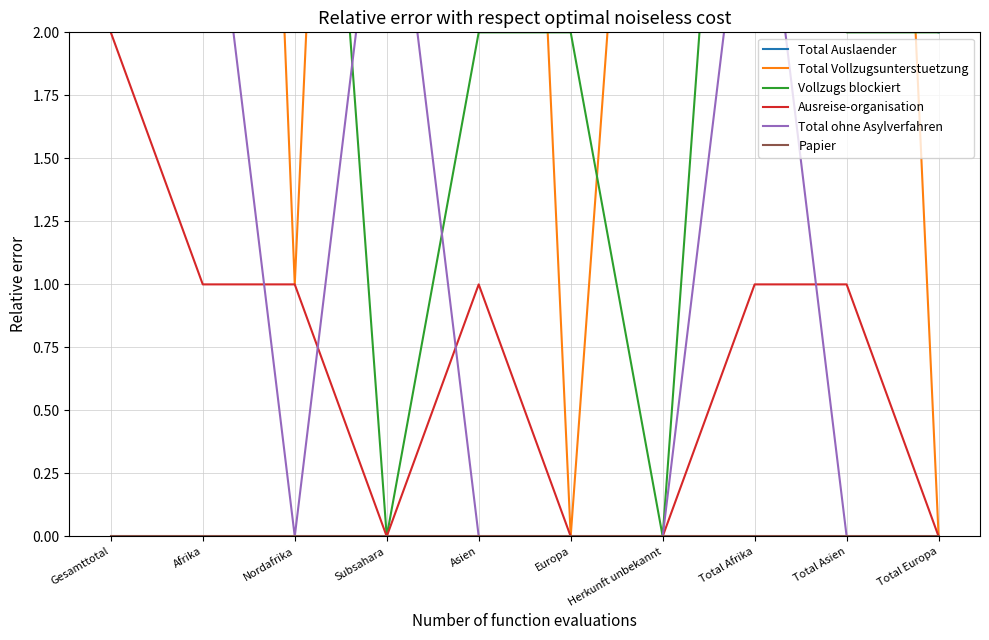

What are all the series names shown in the legend?

Total Auslaender, Total Vollzugsunterstuetzung, Vollzugs blockiert, Ausreise-organisation, Total ohne Asylverfahren, Papier